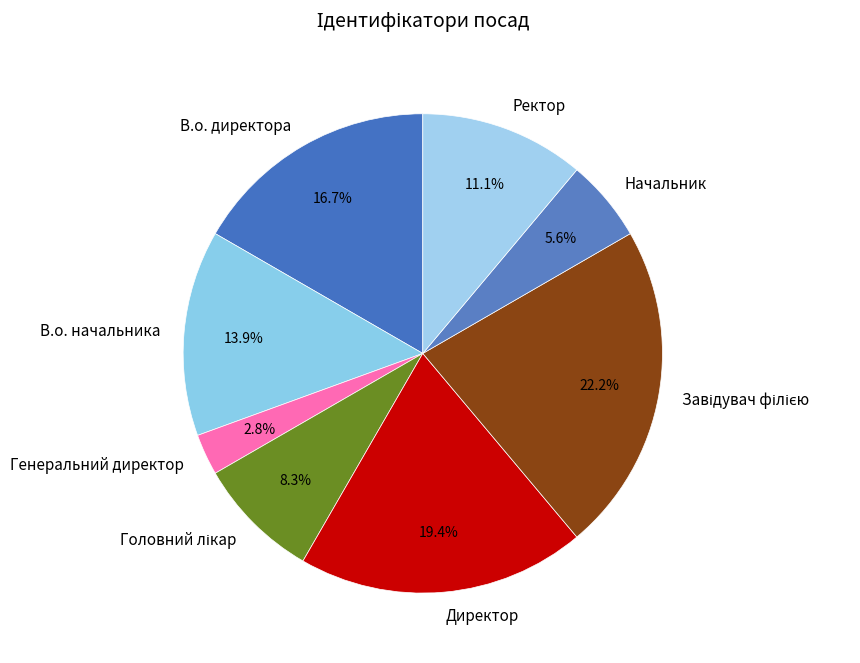

Is it true that В.о. начальника is 5% of the pie?

False